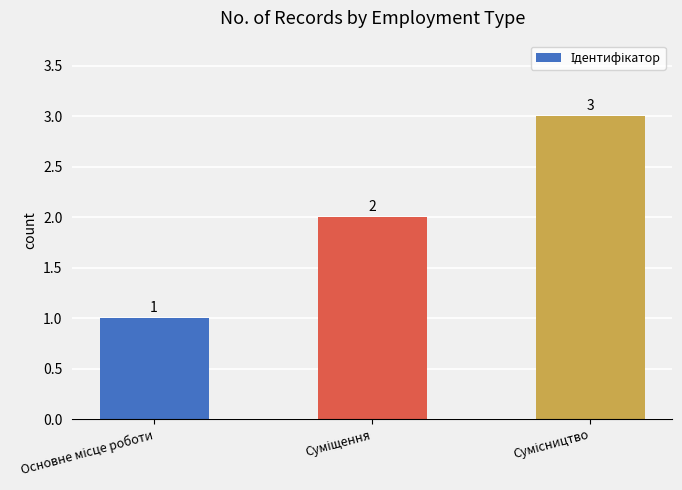

What is the value of the 3rd bar from the left?

3